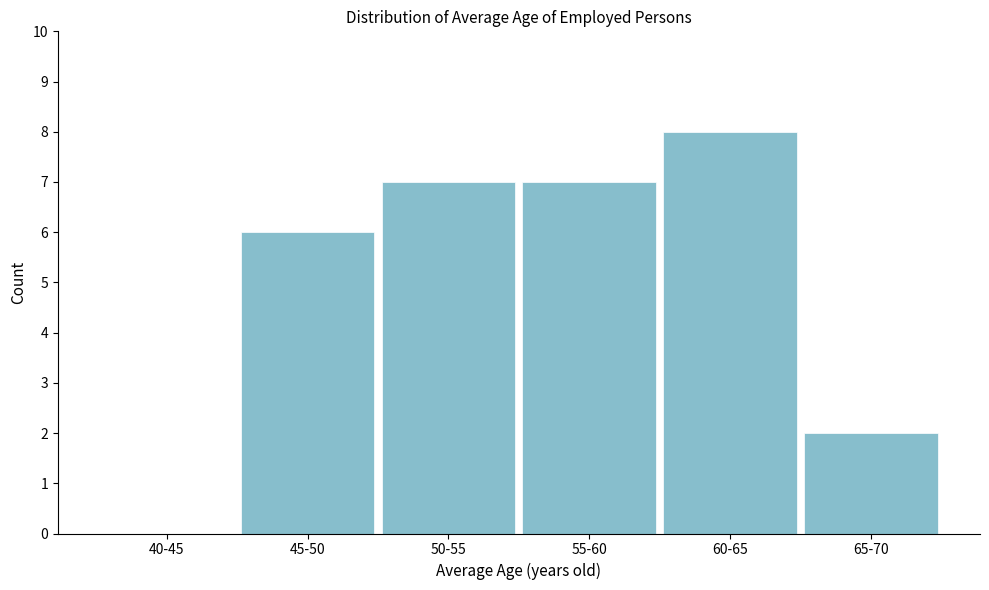

Reading left to right, list all the values displayed in this chart.

40-45=0	45-50=6	50-55=7	55-60=7	60-65=8	65-70=2